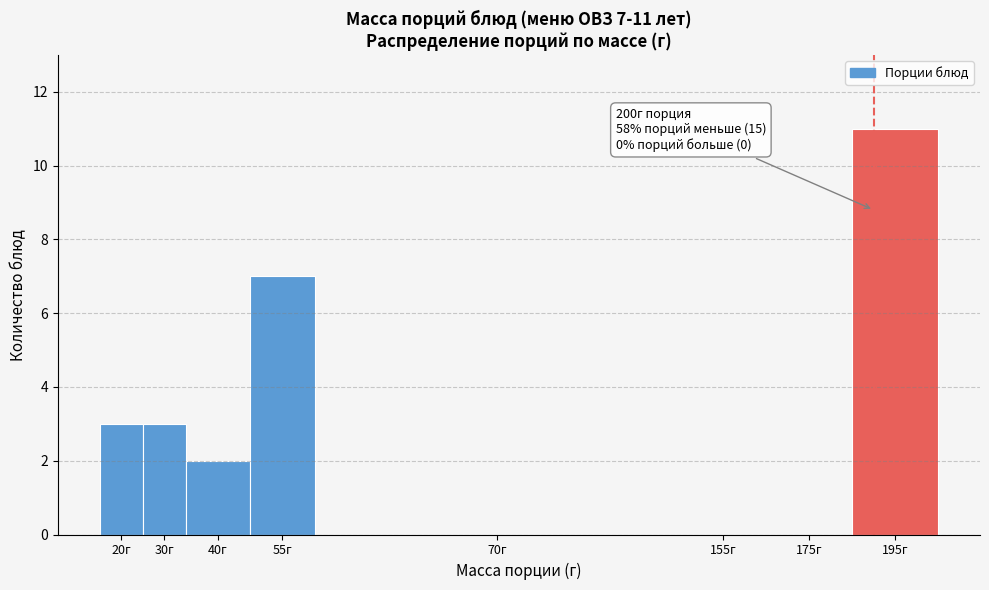

Reading left to right, transcribe all the data shown in this chart.

20г=3	30г=3	40г=2	55г=7	70г=0	155г=0	175г=0	195г=11